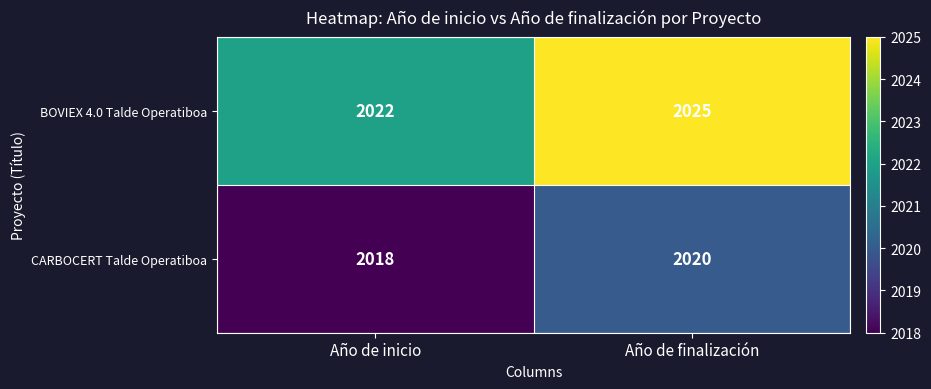

Which series changed the most between Año de inicio and Año de finalización?

BOVIEX 4.0 Talde Operatiboa